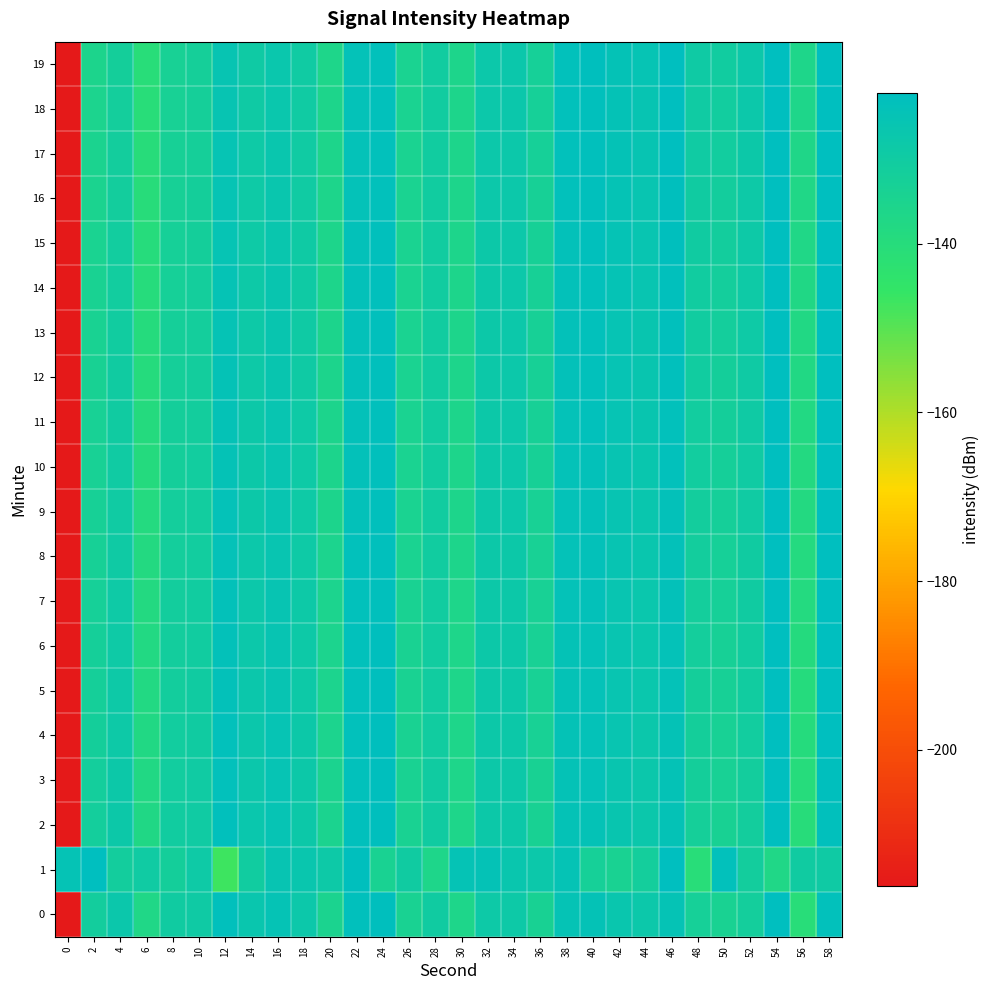

Between 34 and 18, which is larger?

18